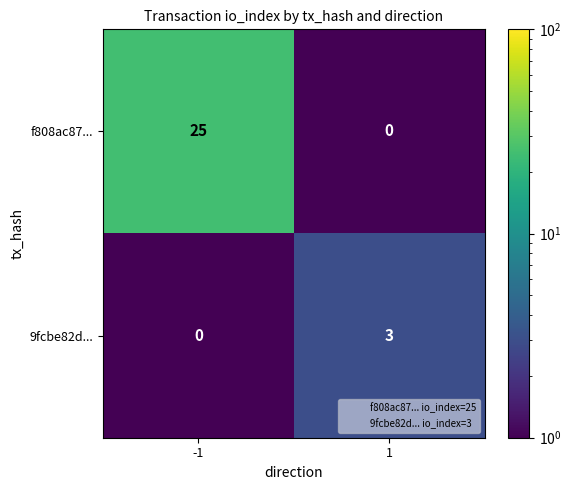

Rank the series at 1 from highest to lowest value.

9fcbe82d..., f808ac87...